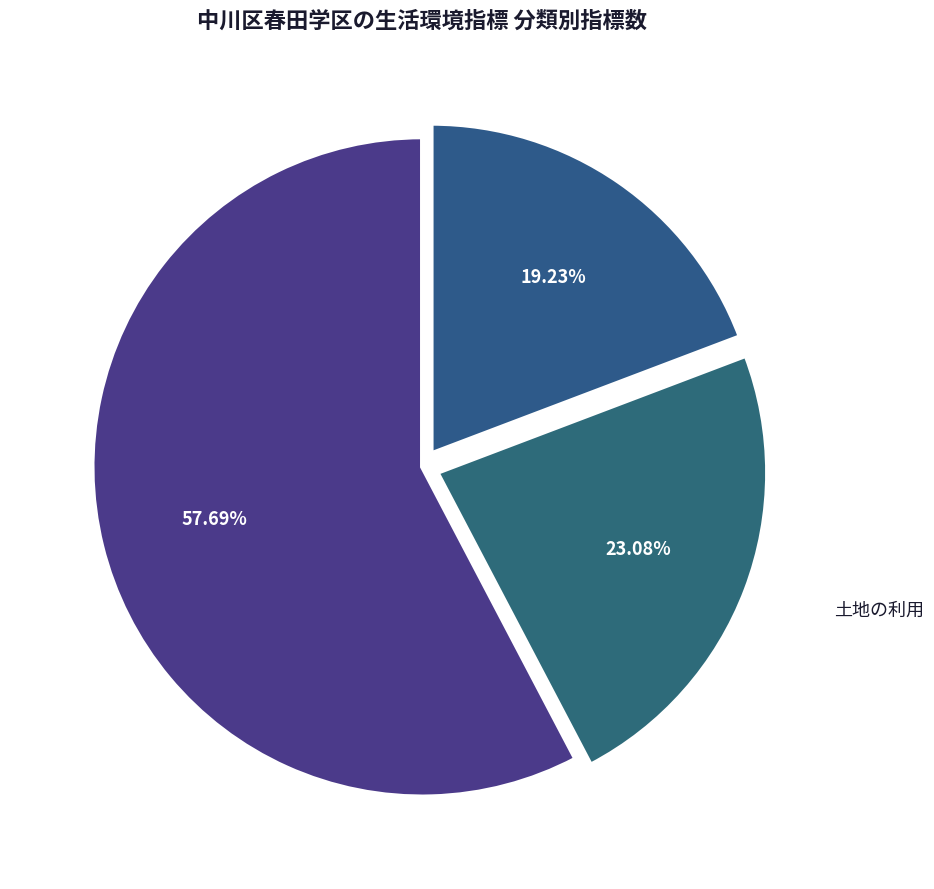

Approximately how many times larger is the value at 人口・住まい compared to 安心・安全?

2.5